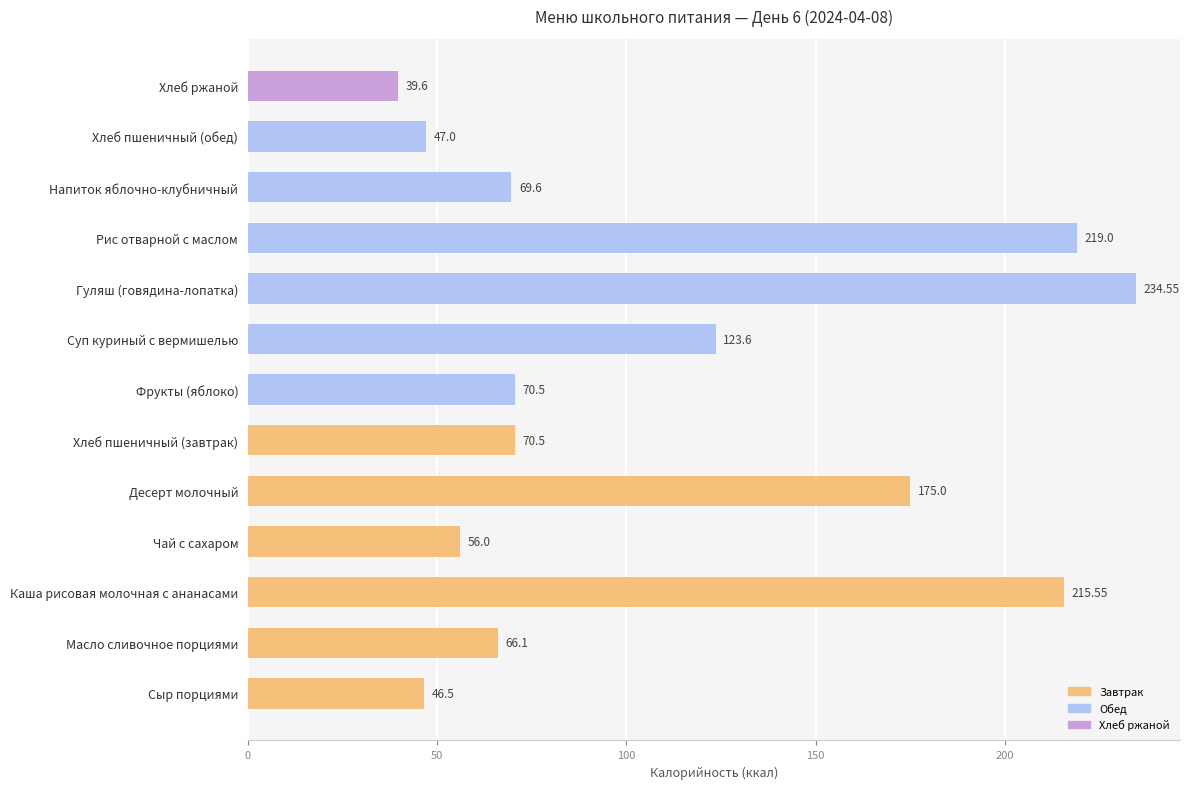

How many bars are there in total?

13